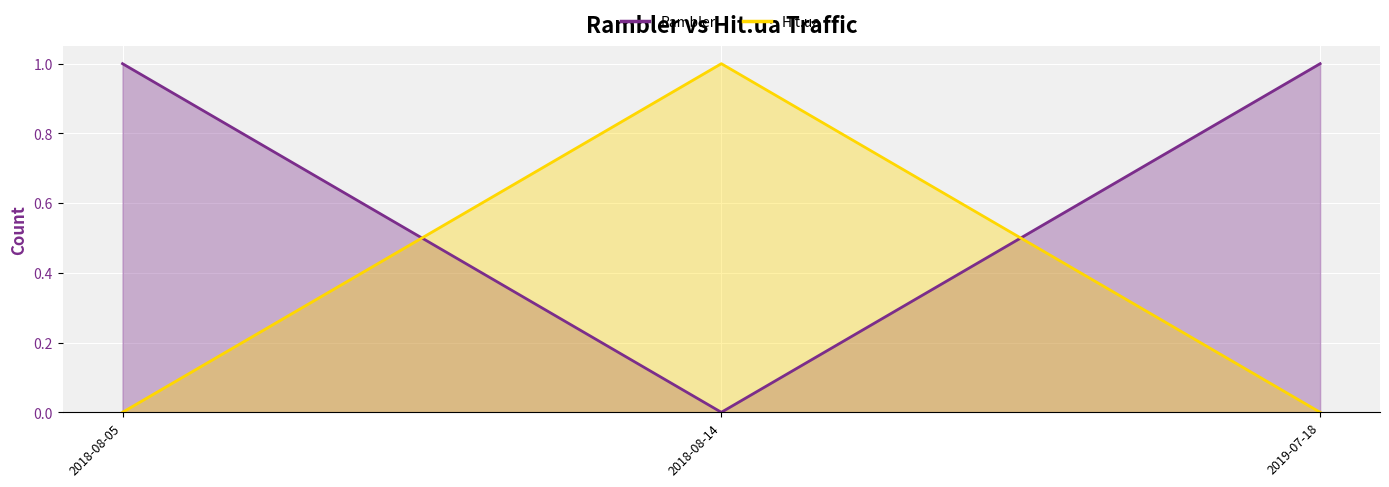

Which series has the largest total across all categories?

Rambler